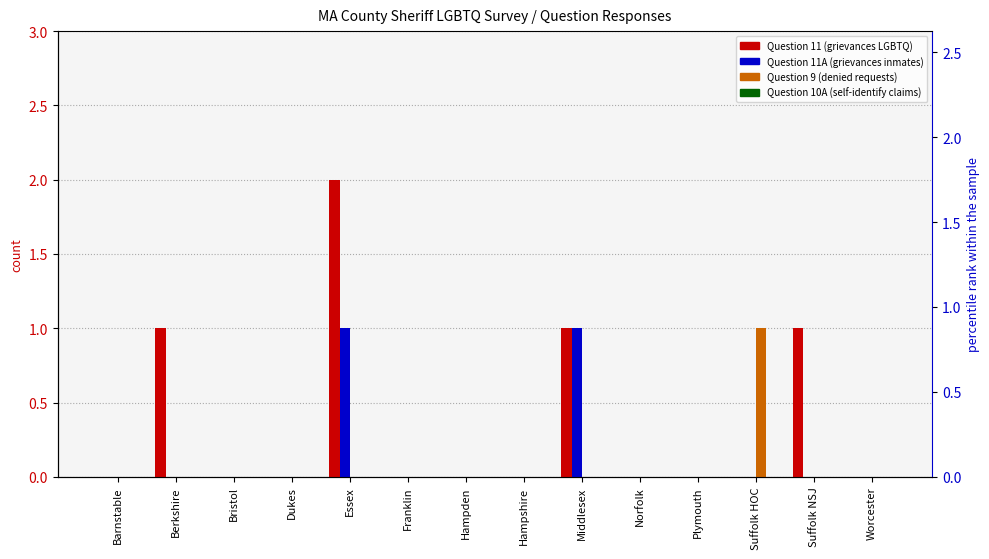

What is the sum of all Question 11 values?

5